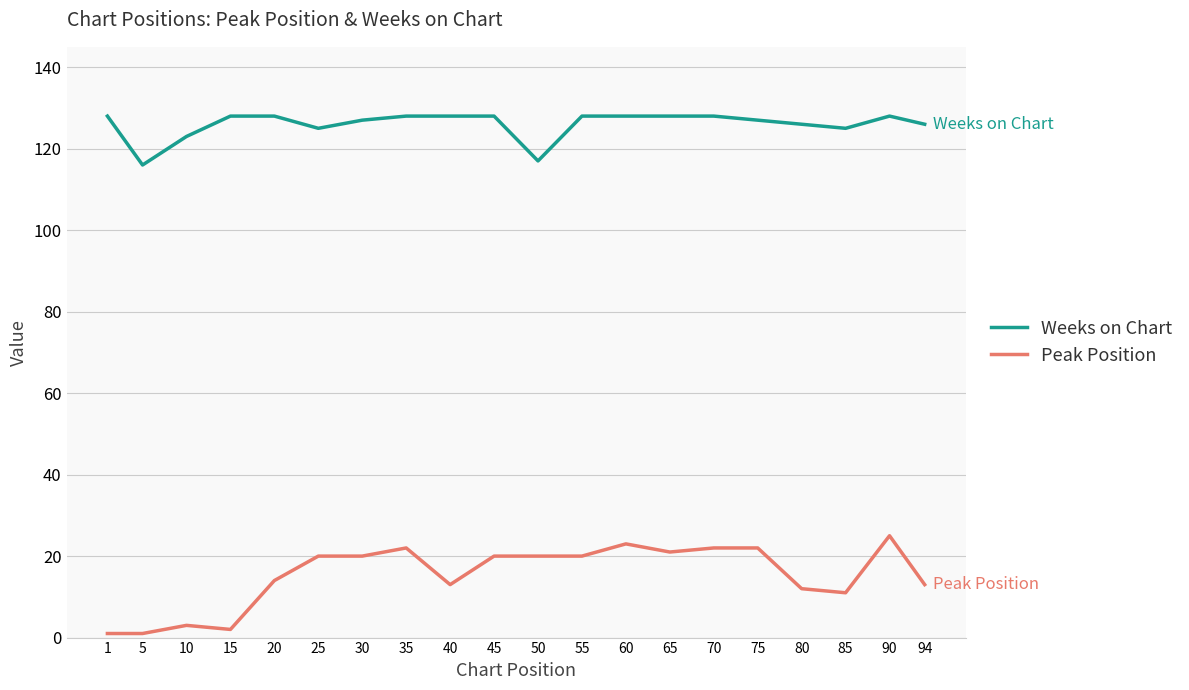

True or false: Peak Position and Weeks on Chart intersect in this chart.

False